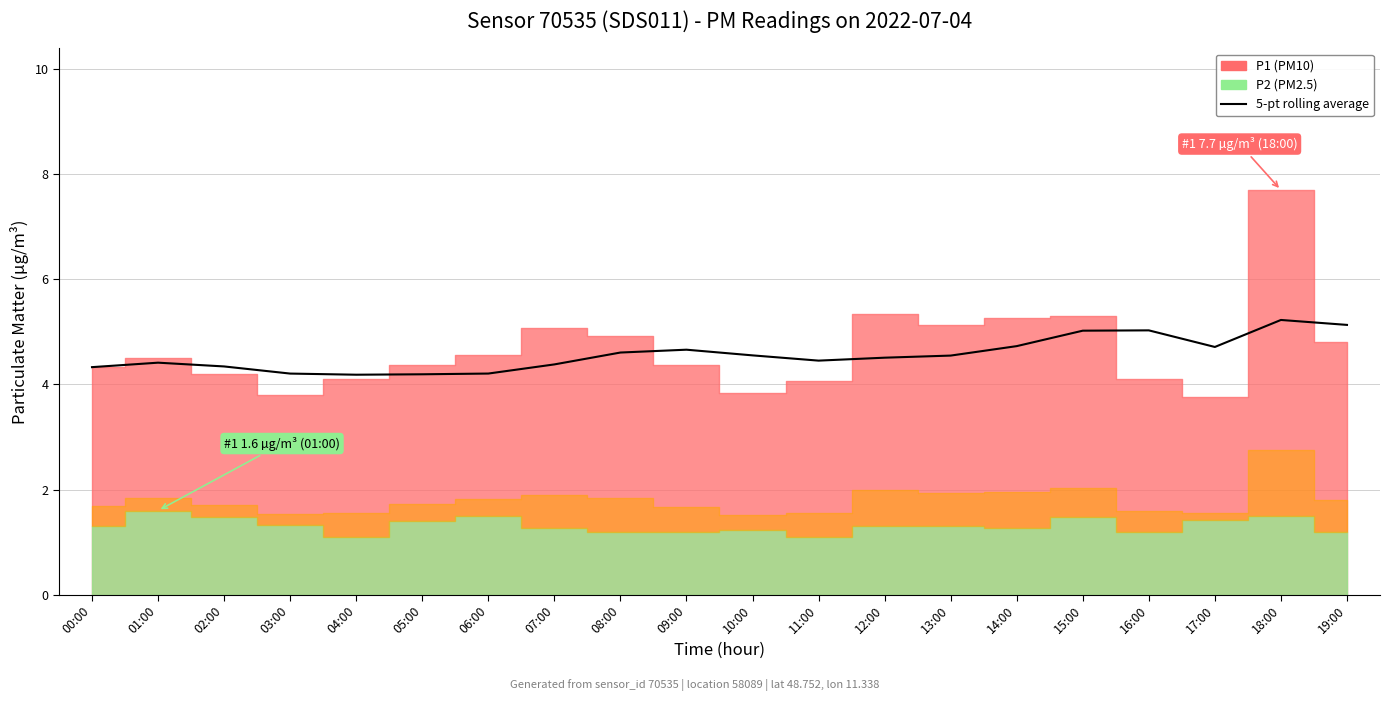

Where is the data nearest to the value 4?

04:00